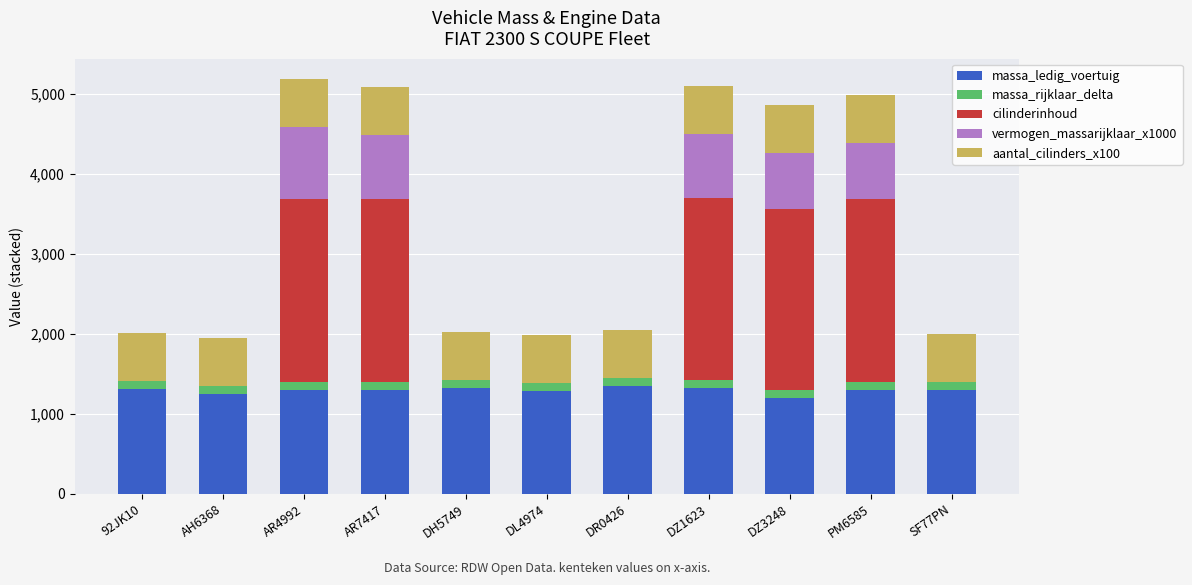

Does the chart contain stacked bars?

Yes